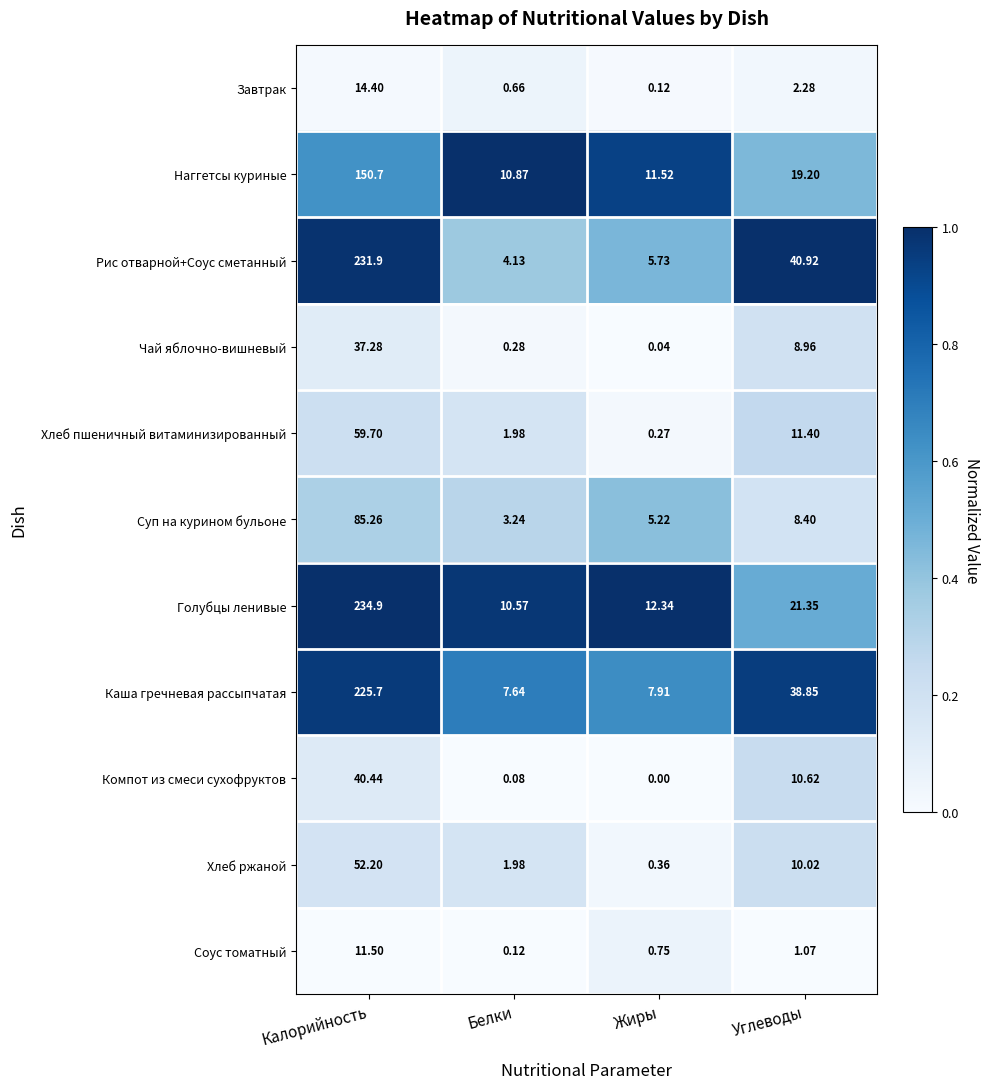

What is the spread (max minus min) of values at Калорийность?

223.4